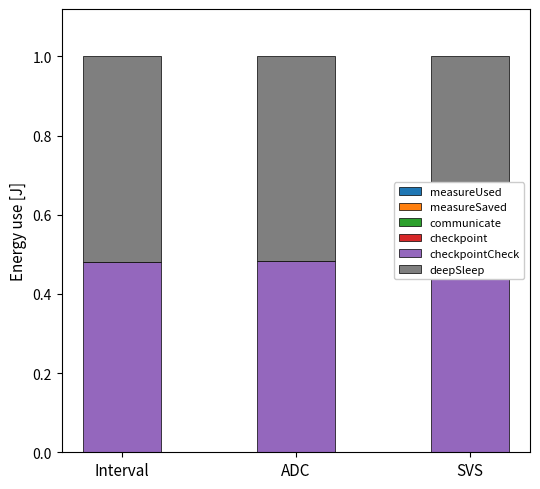

How many categories are shown in the chart?

3